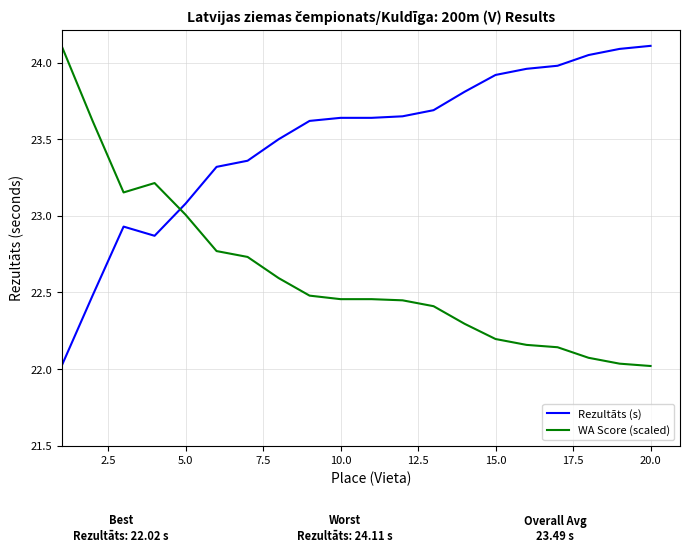

Which series has the largest total across all categories?

Rezultāts (s)